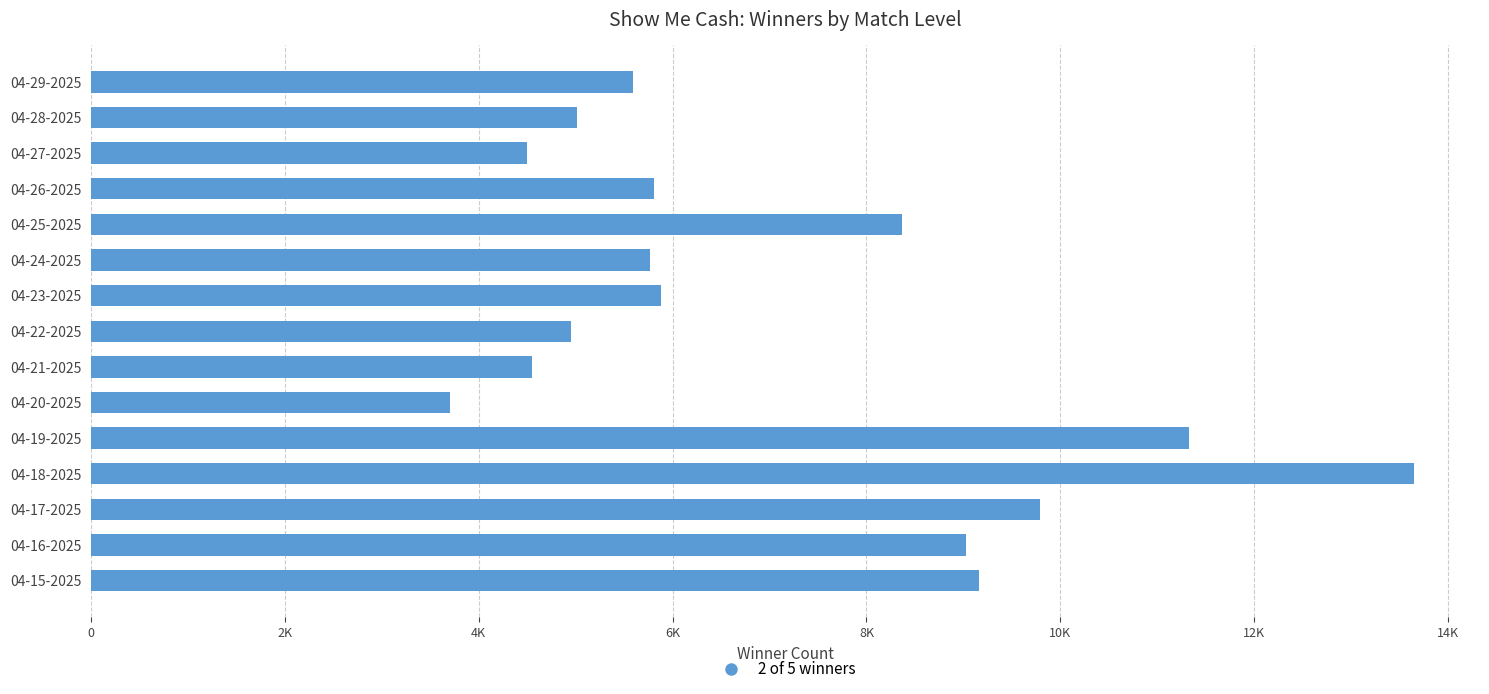

Does the chart contain stacked bars?

No